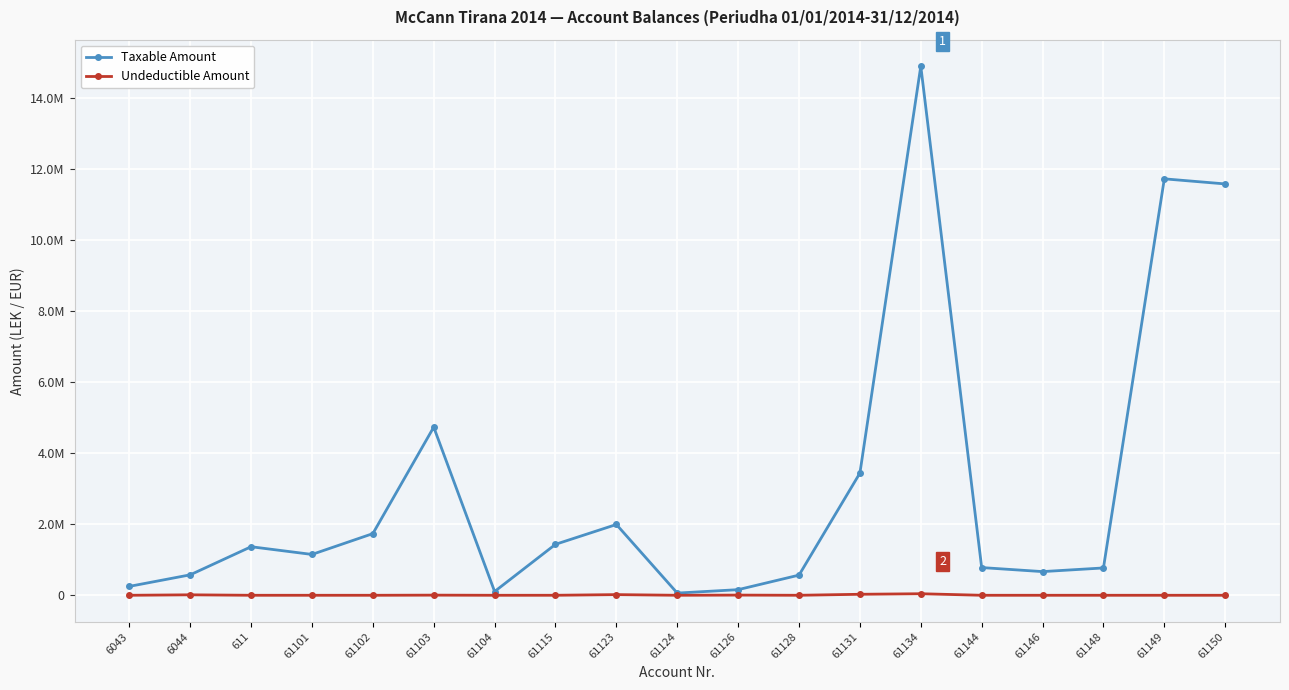

Rank the categories by Taxable Amount value from lowest to highest.

61124, 61104, 61126, 6043, 61128, 6044, 61146, 61148, 61144, 61101, 611, 61115, 61102, 61123, 61131, 61103, 61150, 61149, 61134